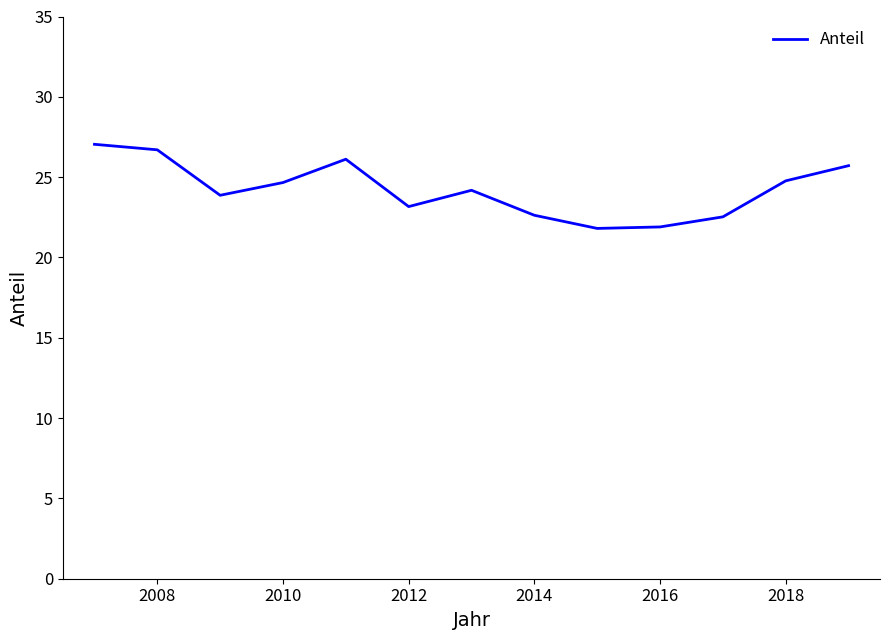

Count the number of categories in the chart.

13